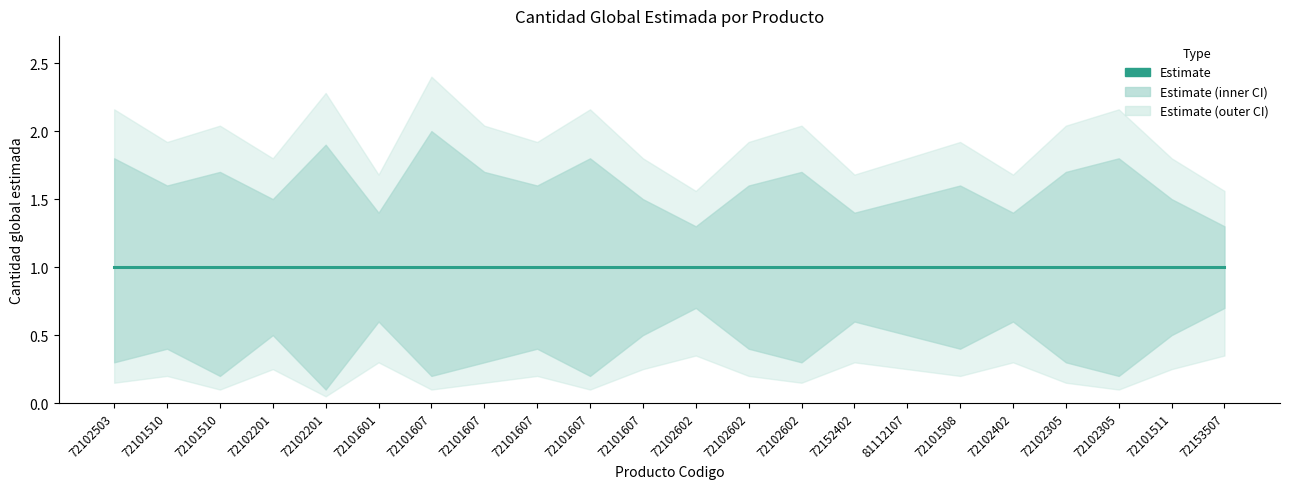

Count the lower_bound values in the range 0 to 1.

22